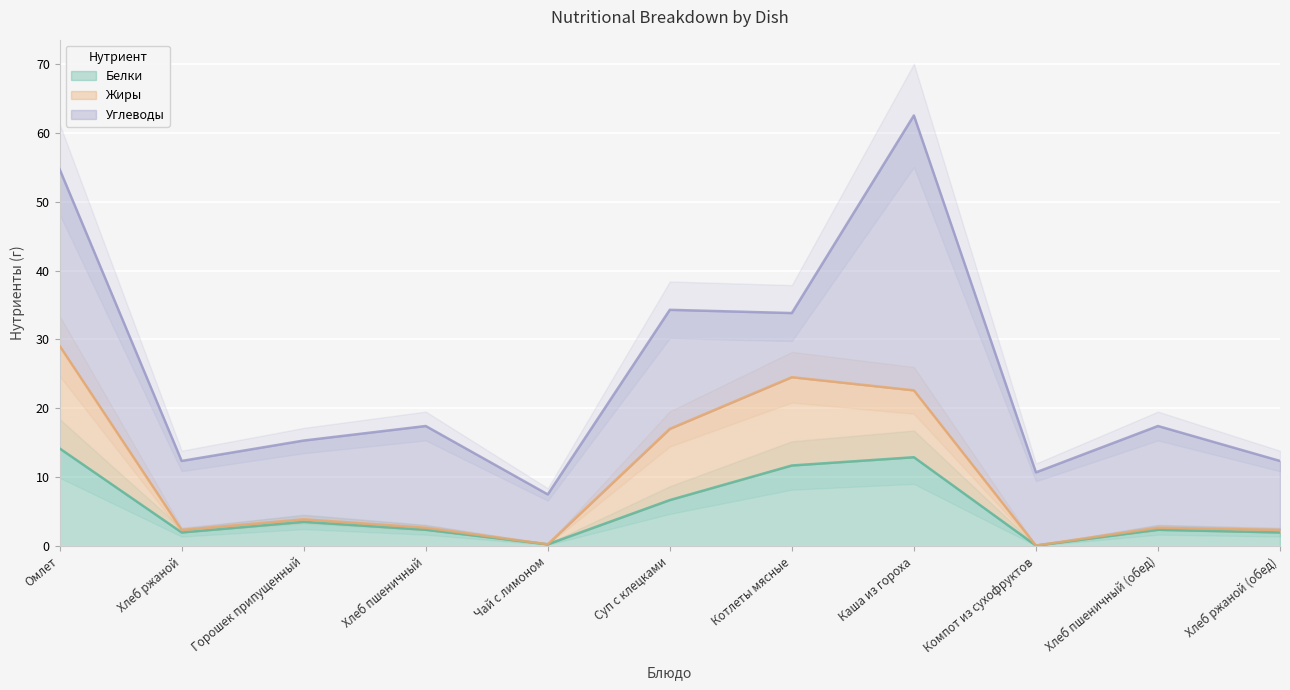

Read the Белки value at Хлеб пшеничный.

2.4